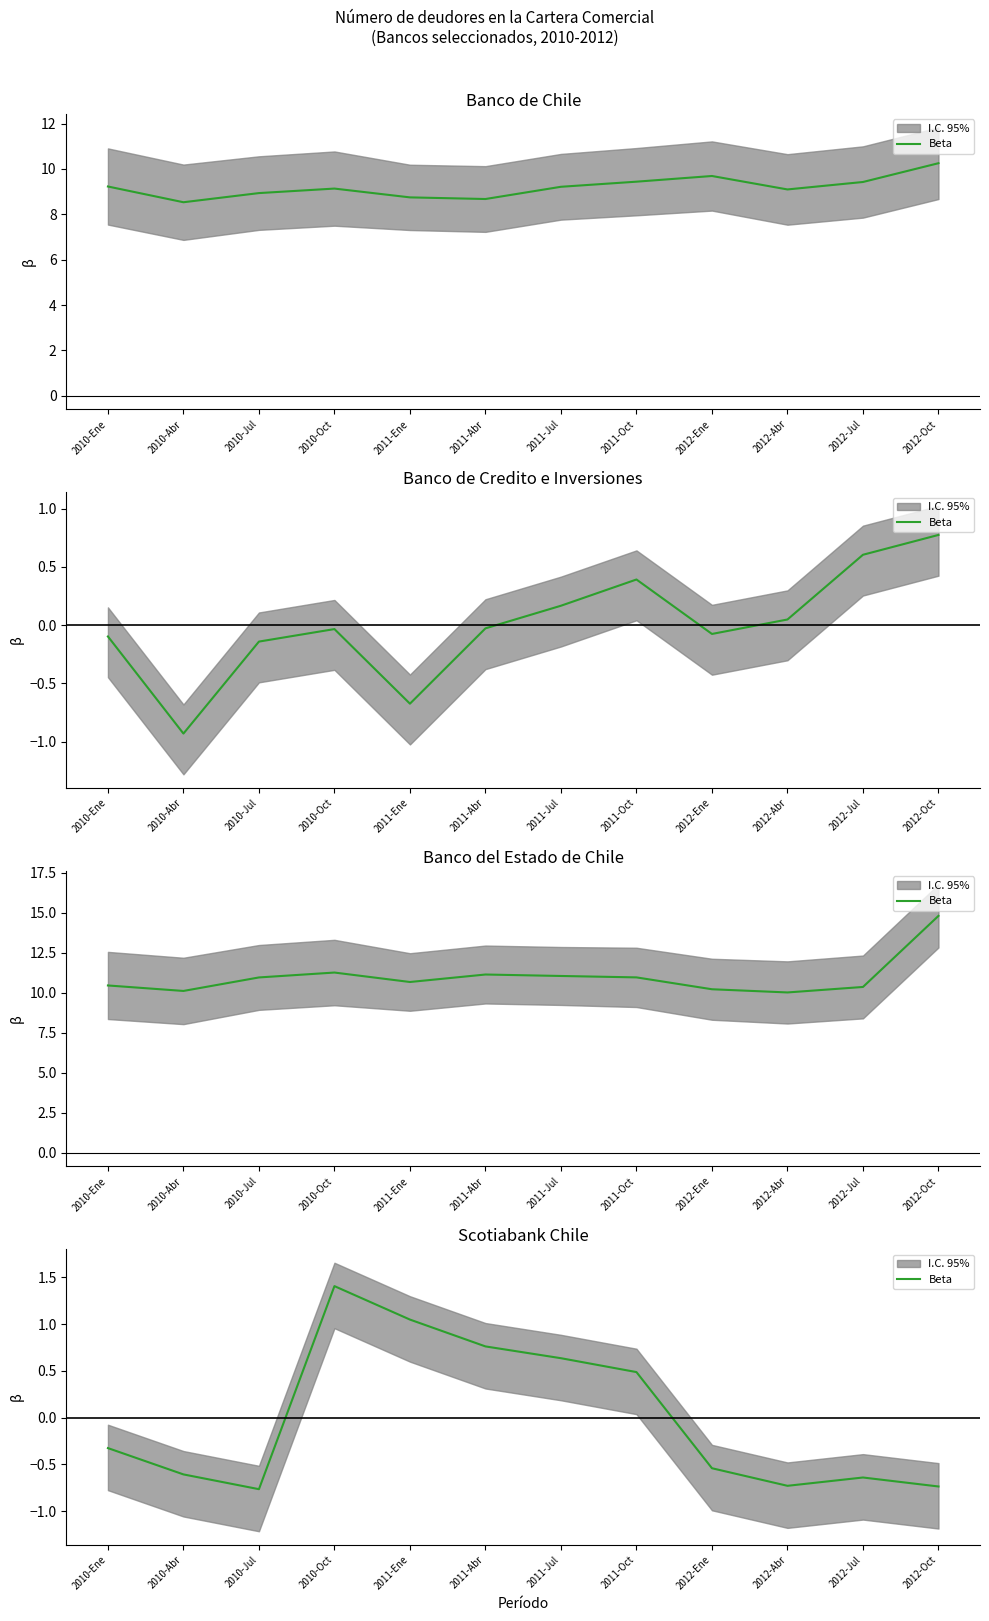

Reading right to left, extract all data points from this chart.

2012-Oct=-0.7	2012-Jul=-0.6	2012-Abr=-0.7	2012-Ene=-0.5	2011-Oct=0.5	2011-Jul=0.6	2011-Abr=0.8	2011-Ene=1.0	2010-Oct=1.4	2010-Jul=-0.8	2010-Abr=-0.6	2010-Ene=-0.3